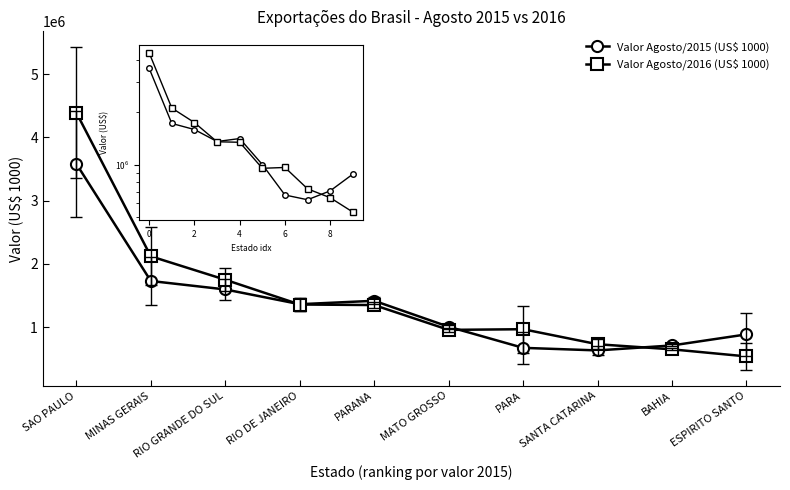

How many series are shown in this chart?

2